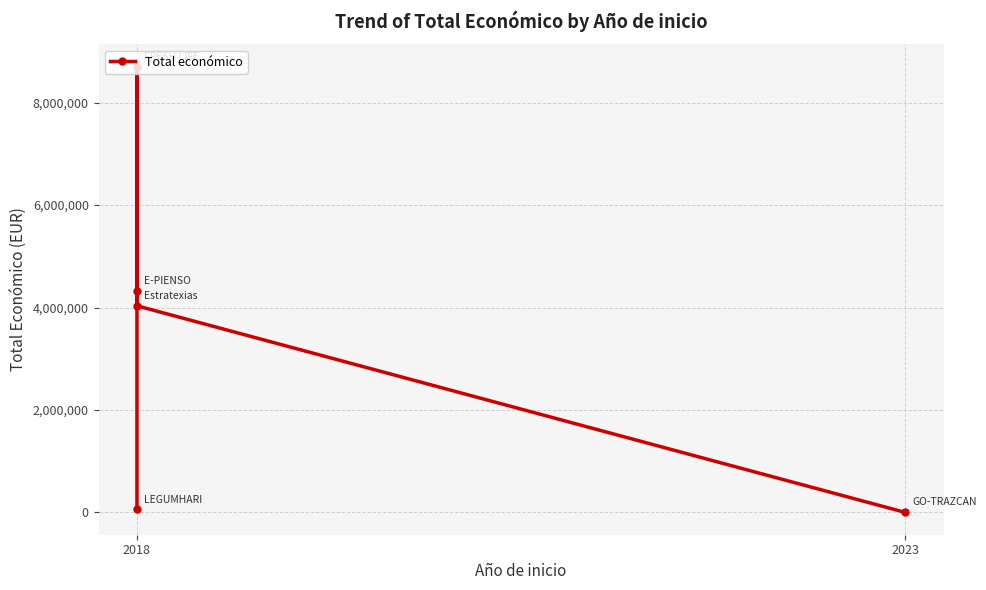

What is the change in value from 2 to 3?

-282931